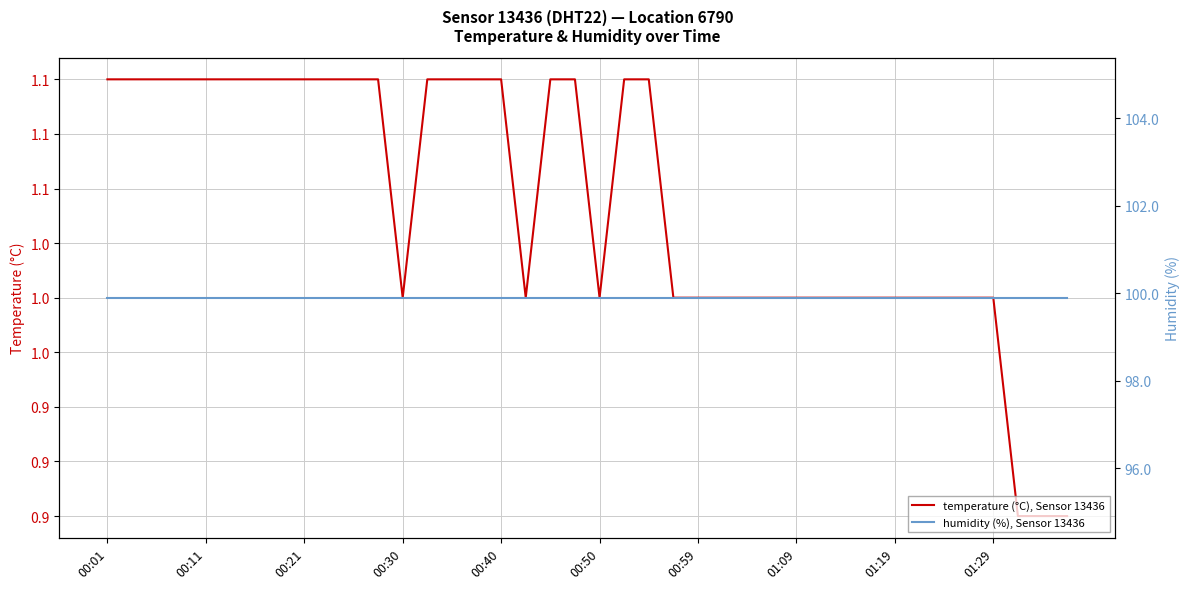

At which label does temperature (°C), Sensor 13436 reach its peak?

00:01